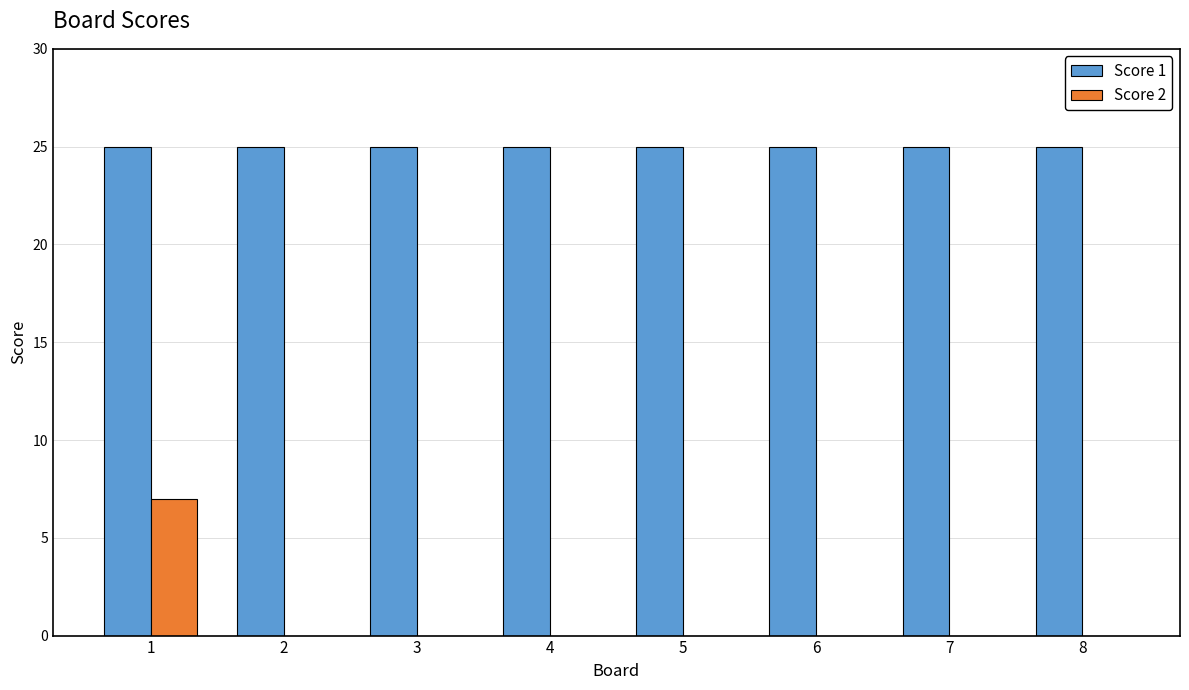

How many groups of bars are there?

8